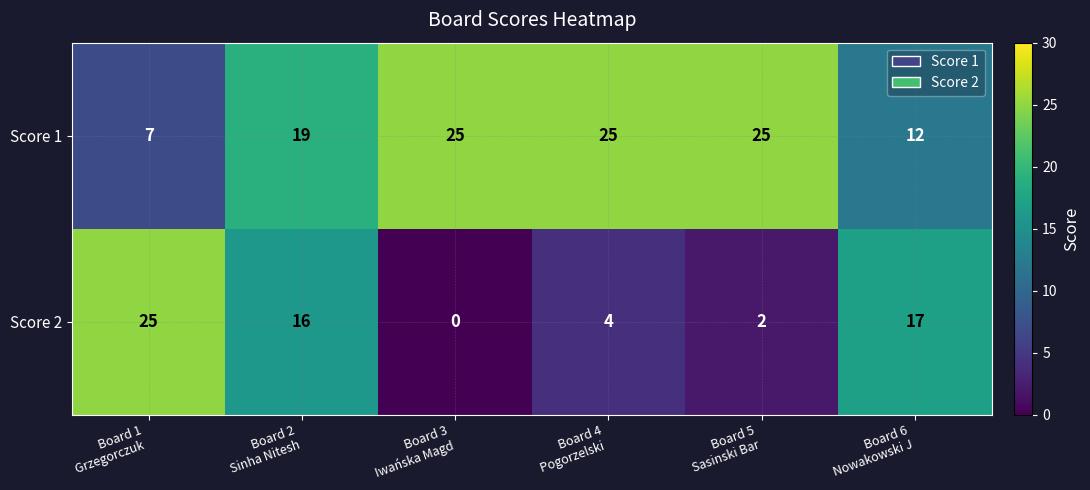

How many Score 1 values are between 12 and 25?

5